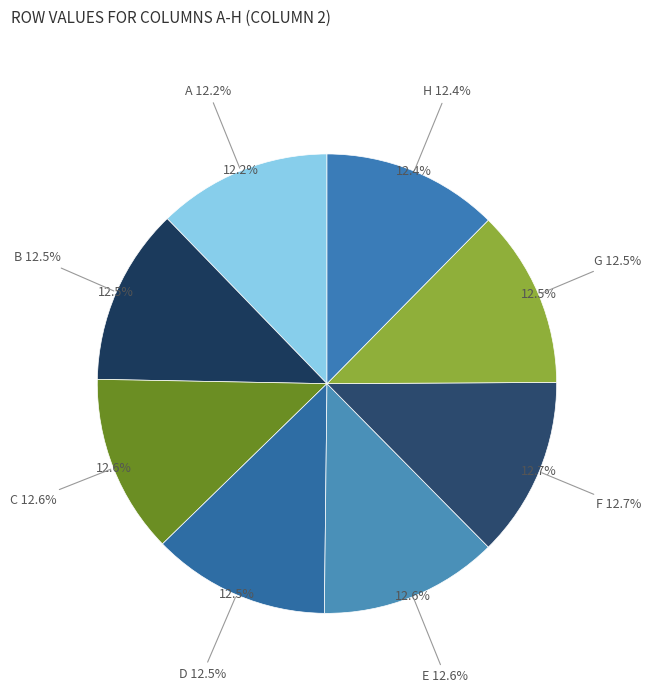

What percentage do F and E together represent?

25.3%